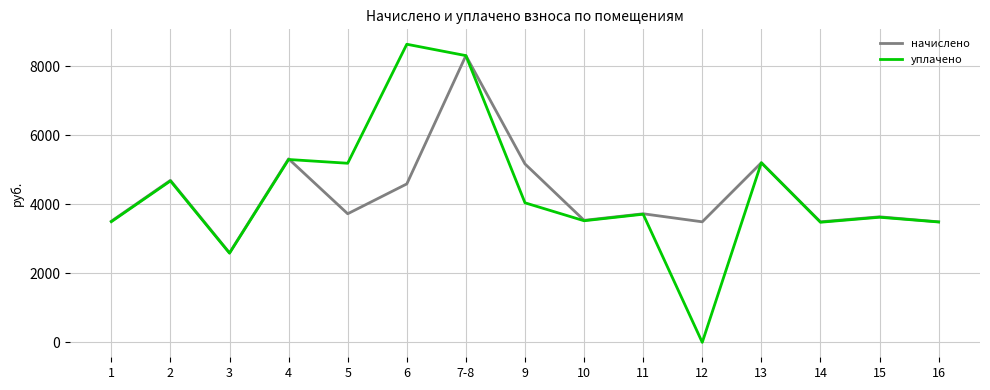

In уплачено, how many points are lower than both neighbors (excluding endpoints)?

5